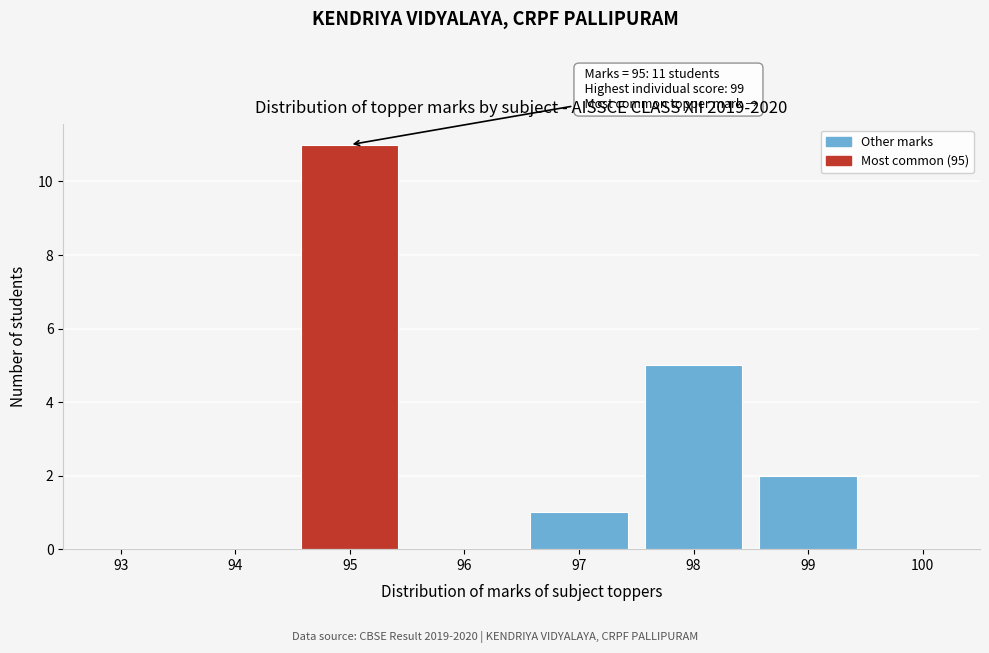

Reading left to right, transcribe all the data shown in this chart.

93=0	94=0	95=11	96=0	97=1	98=5	99=2	100=0